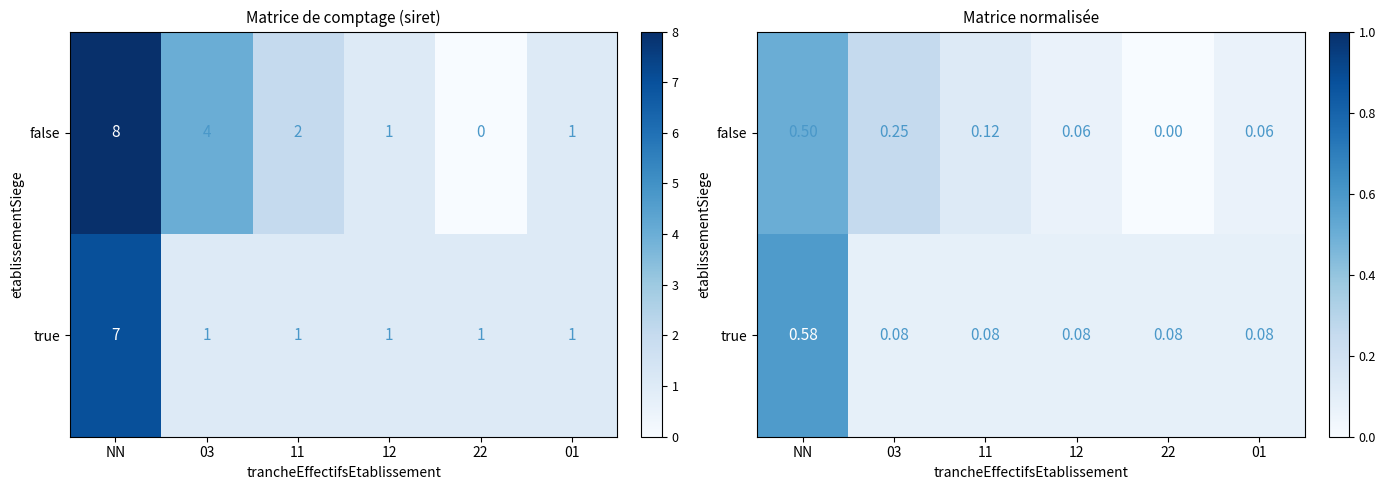

Which series has the largest total across all categories?

false